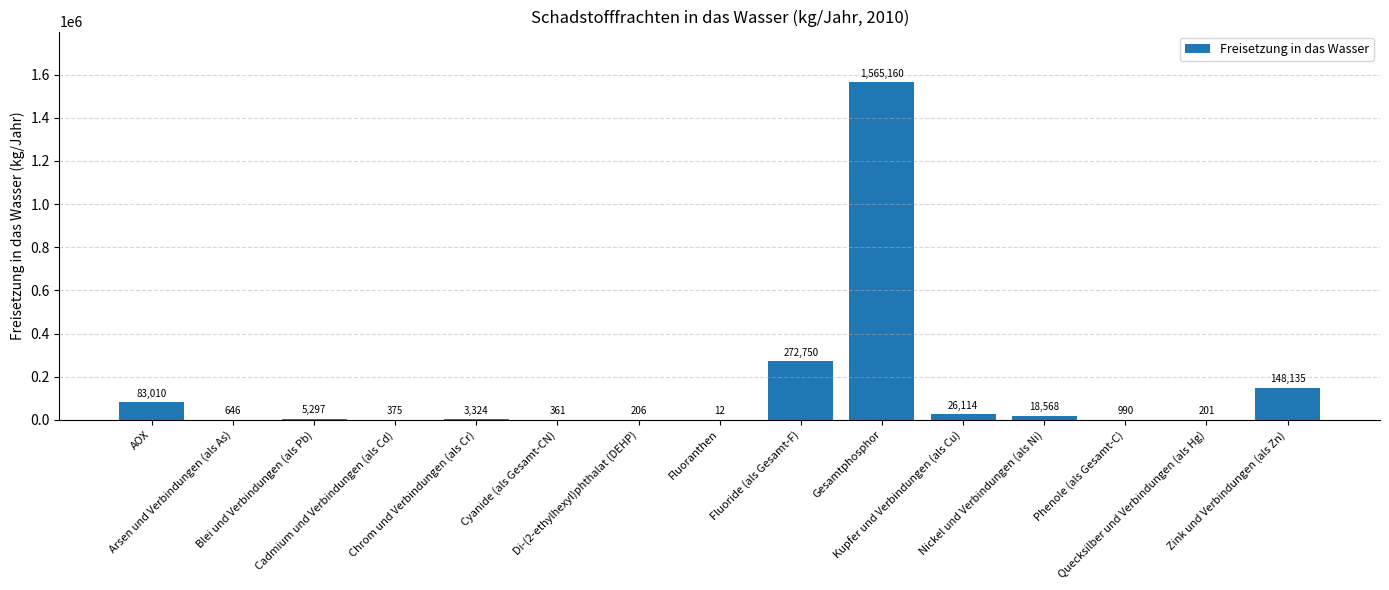

How many series are shown in this chart?

1